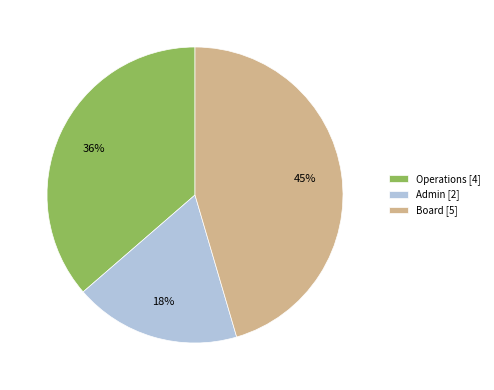

Count the number of slices in the pie.

3